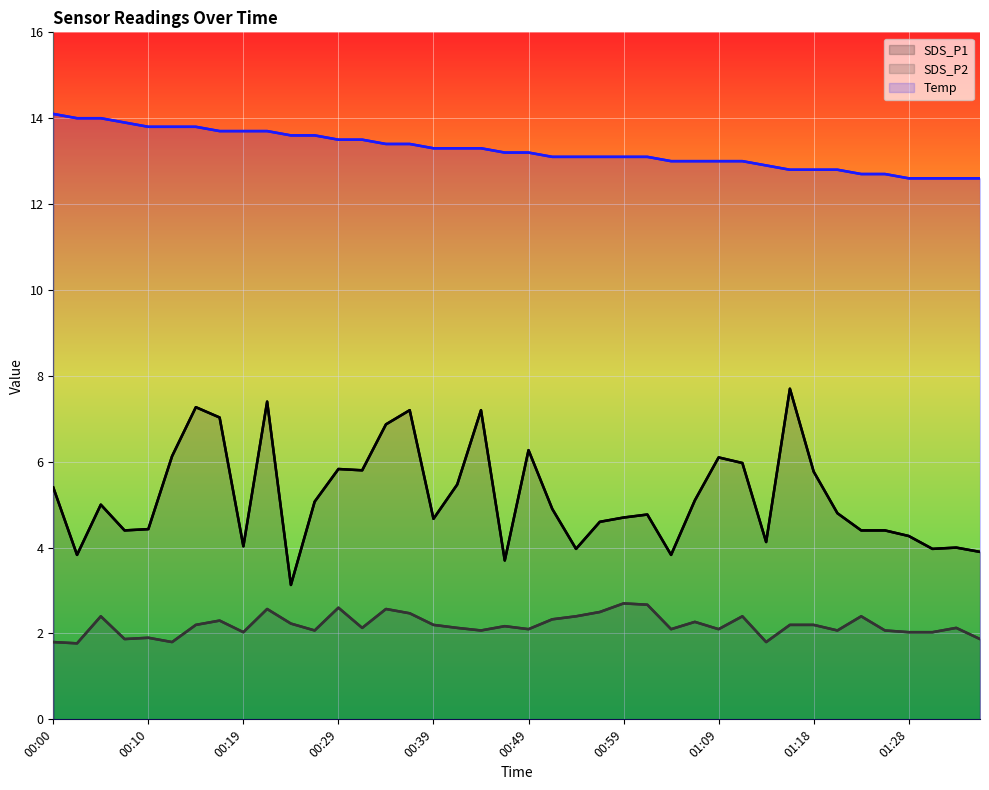

The value of SDS_P2 at 32 is 3.3. True or false?

False